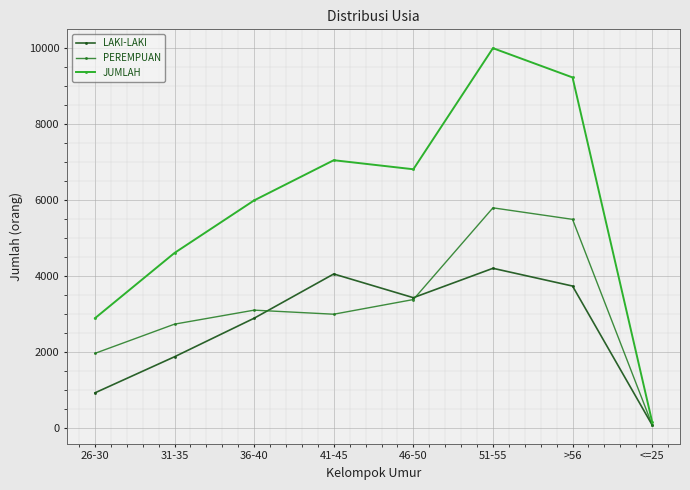

At how many categories does at least one series exceed 5501?

5